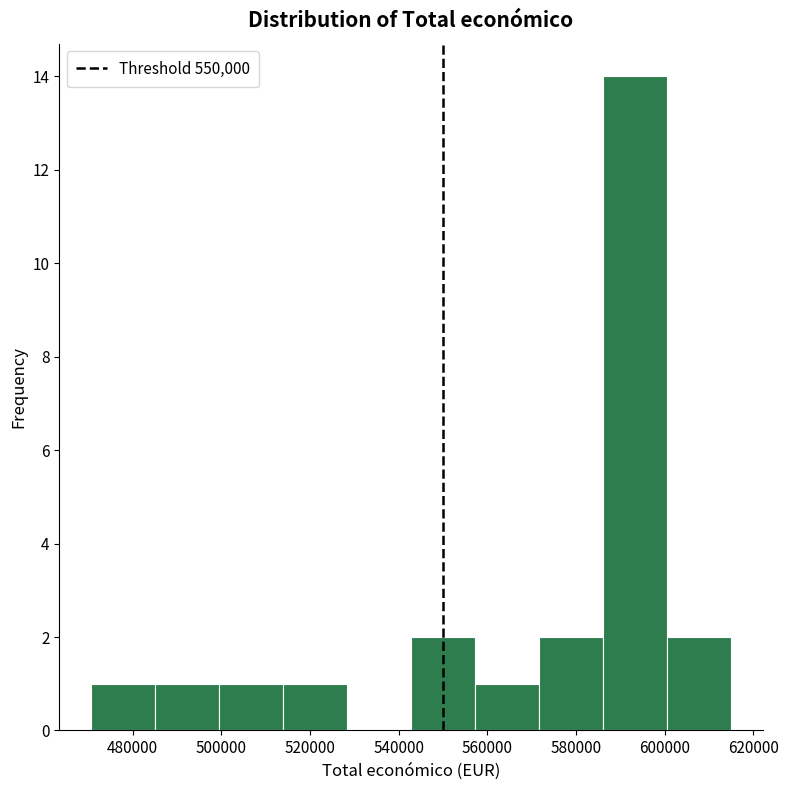

Reading left to right, list every bar in this chart as the range it spans on the x-axis followed by its height. Neither the bar edges nor the heights are printed on the chart, so give them approximately, as read against the axes.

470000 to 486000: 1
486000 to 500000: 1
500000 to 514000: 1
514000 to 528000: 1
528000 to 542000: 0
542000 to 558000: 2
558000 to 572000: 1
572000 to 586000: 2
586000 to 600000: 14
600000 to 614000: 2